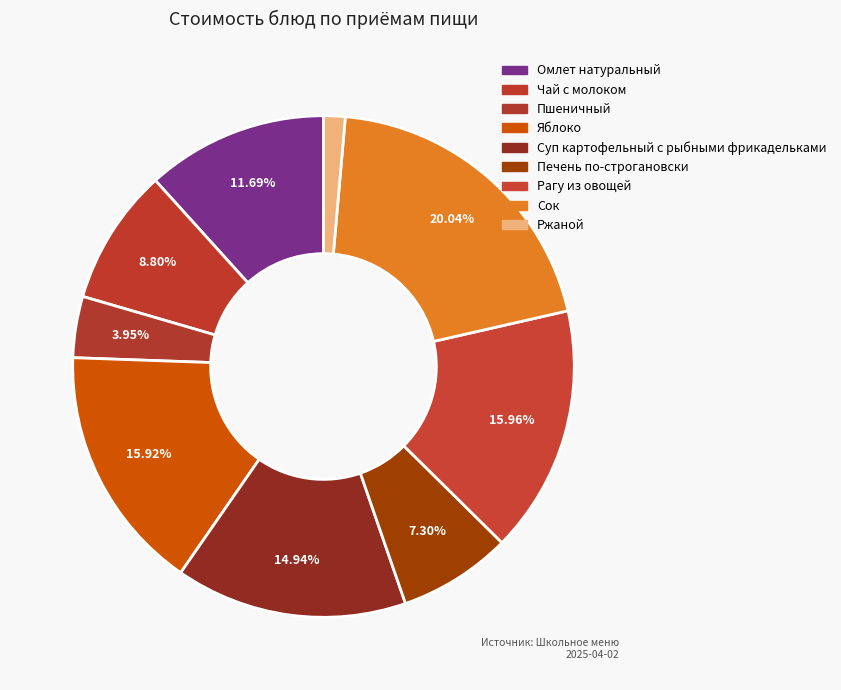

What is the smallest slice in the pie chart?

Ржаной